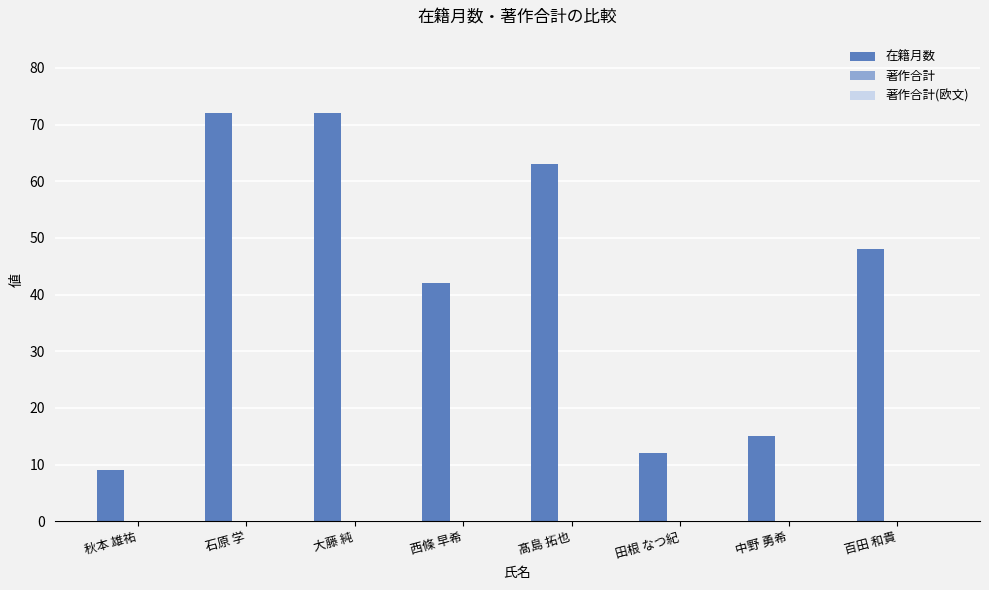

What is the label of the 1st bar from the right?

百田 和貴